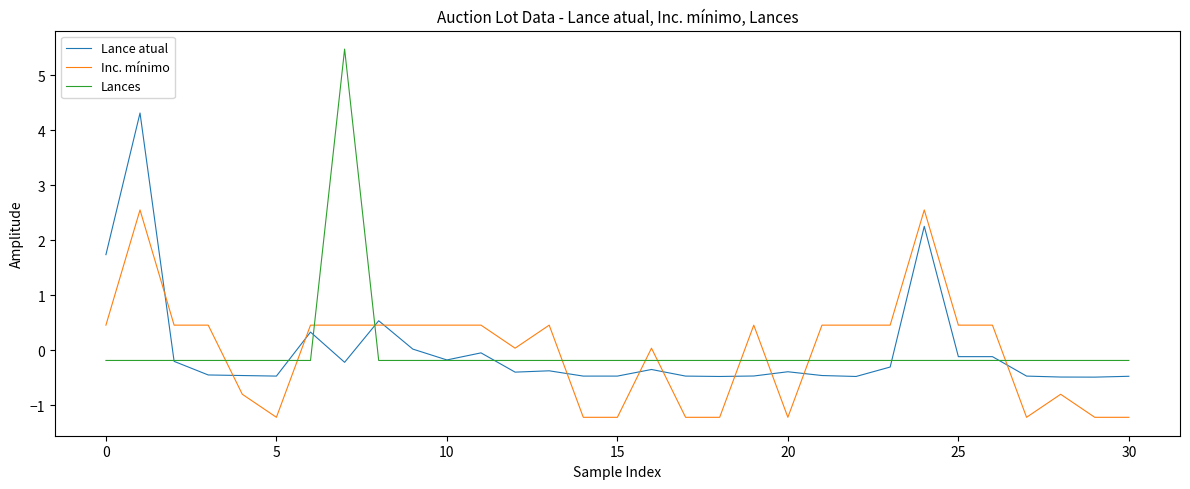

Which series has the largest range (max minus min)?

Lances